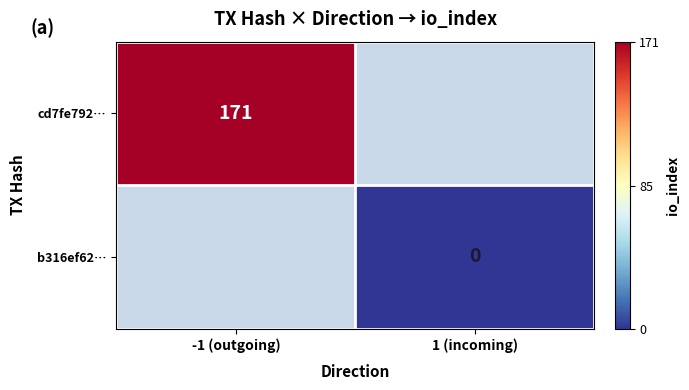

What is the greatest value displayed?

171.0